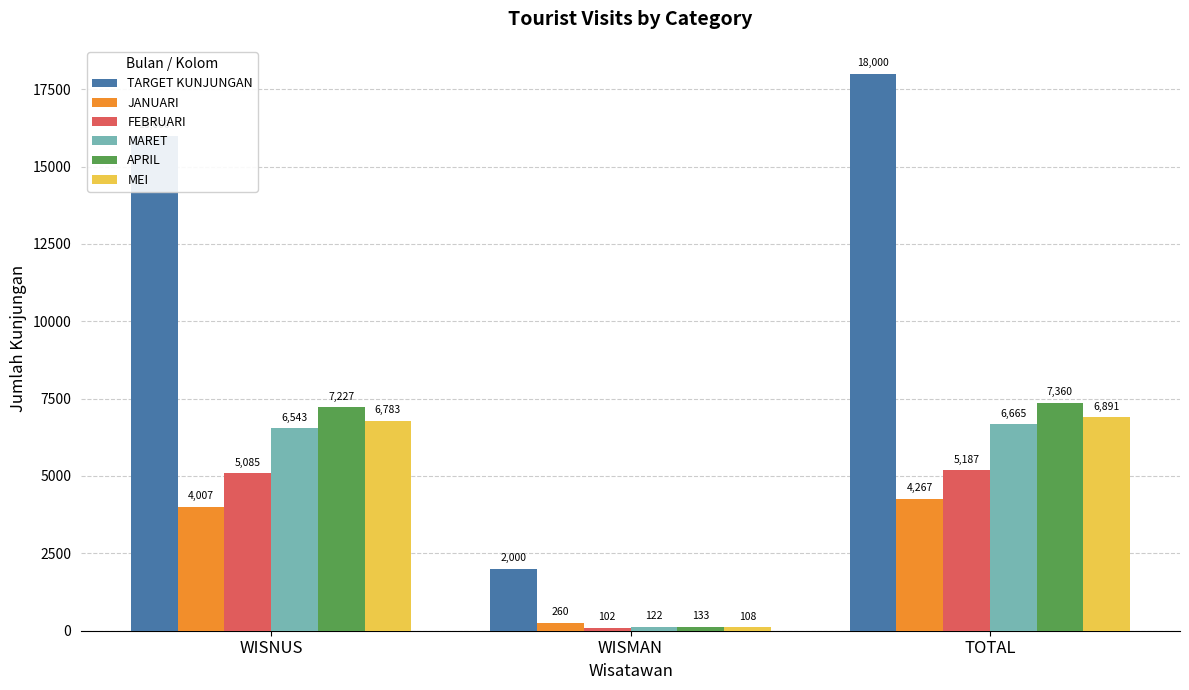

At which label does TARGET KUNJUNGAN reach its minimum?

WISMAN